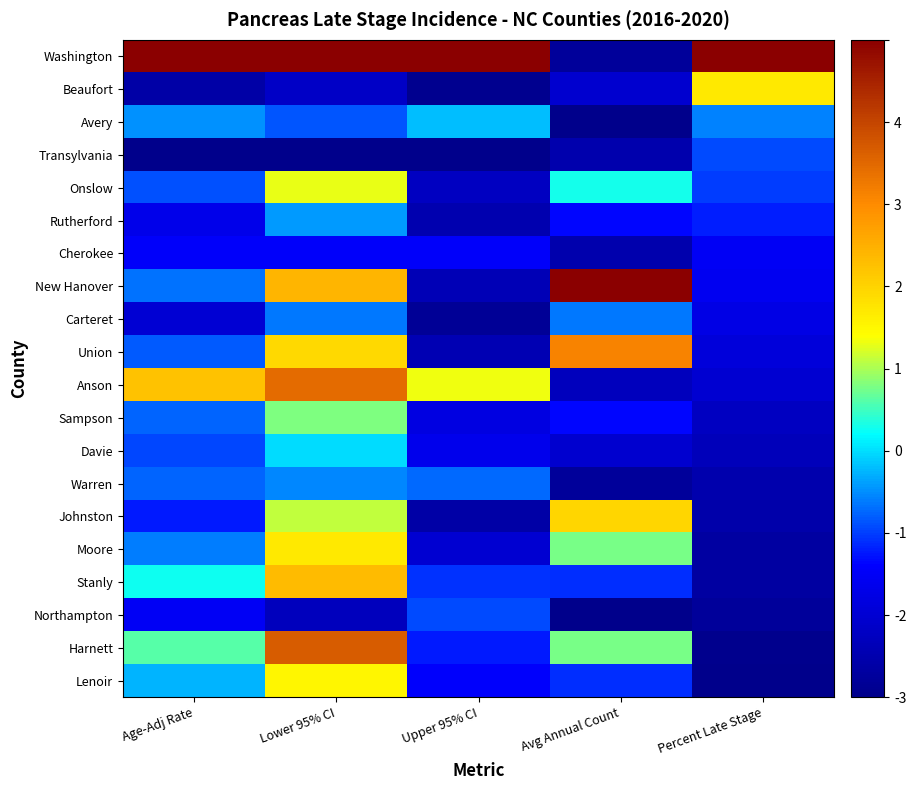

Reading right to left, extract all data points from this chart.

Washington: Percent Late Stage=5.0	Avg Annual Count=-2.8	Upper 95% CI=5.0	Lower 95% CI=5.0	Age-Adj Rate=5.0
Beaufort: Percent Late Stage=1.7	Avg Annual Count=-2.1	Upper 95% CI=-2.9	Lower 95% CI=-2.2	Age-Adj Rate=-2.6
Avery: Percent Late Stage=-0.6	Avg Annual Count=-3.0	Upper 95% CI=-0.2	Lower 95% CI=-0.8	Age-Adj Rate=-0.5
Transylvania: Percent Late Stage=-0.9	Avg Annual Count=-2.5	Upper 95% CI=-3.0	Lower 95% CI=-3.0	Age-Adj Rate=-3.0
Onslow: Percent Late Stage=-1.0	Avg Annual Count=0.3	Upper 95% CI=-2.2	Lower 95% CI=1.3	Age-Adj Rate=-0.9
Rutherford: Percent Late Stage=-1.2	Avg Annual Count=-1.4	Upper 95% CI=-2.5	Lower 95% CI=-0.4	Age-Adj Rate=-1.7
Cherokee: Percent Late Stage=-1.5	Avg Annual Count=-2.5	Upper 95% CI=-1.5	Lower 95% CI=-1.5	Age-Adj Rate=-1.4
New Hanover: Percent Late Stage=-1.6	Avg Annual Count=5.0	Upper 95% CI=-2.4	Lower 95% CI=2.4	Age-Adj Rate=-0.7
Carteret: Percent Late Stage=-1.7	Avg Annual Count=-0.6	Upper 95% CI=-2.8	Lower 95% CI=-0.6	Age-Adj Rate=-2.0
Union: Percent Late Stage=-1.9	Avg Annual Count=3.1	Upper 95% CI=-2.4	Lower 95% CI=1.9	Age-Adj Rate=-0.8
Anson: Percent Late Stage=-2.0	Avg Annual Count=-2.3	Upper 95% CI=1.3	Lower 95% CI=3.5	Age-Adj Rate=2.2
Sampson: Percent Late Stage=-2.2	Avg Annual Count=-1.4	Upper 95% CI=-1.8	Lower 95% CI=0.8	Age-Adj Rate=-0.8
Davie: Percent Late Stage=-2.3	Avg Annual Count=-2.1	Upper 95% CI=-1.6	Lower 95% CI=-0.0	Age-Adj Rate=-0.9
Warren: Percent Late Stage=-2.5	Avg Annual Count=-2.8	Upper 95% CI=-0.7	Lower 95% CI=-0.5	Age-Adj Rate=-0.8
Johnston: Percent Late Stage=-2.6	Avg Annual Count=1.9	Upper 95% CI=-2.6	Lower 95% CI=1.1	Age-Adj Rate=-1.2
Moore: Percent Late Stage=-2.7	Avg Annual Count=0.8	Upper 95% CI=-2.0	Lower 95% CI=1.7	Age-Adj Rate=-0.6
Stanly: Percent Late Stage=-2.7	Avg Annual Count=-1.1	Upper 95% CI=-1.1	Lower 95% CI=2.3	Age-Adj Rate=0.3
Northampton: Percent Late Stage=-2.8	Avg Annual Count=-3.0	Upper 95% CI=-0.9	Lower 95% CI=-2.3	Age-Adj Rate=-1.5
Harnett: Percent Late Stage=-2.9	Avg Annual Count=0.8	Upper 95% CI=-1.2	Lower 95% CI=3.7	Age-Adj Rate=0.6
Lenoir: Percent Late Stage=-3.0	Avg Annual Count=-1.1	Upper 95% CI=-1.4	Lower 95% CI=1.5	Age-Adj Rate=-0.3